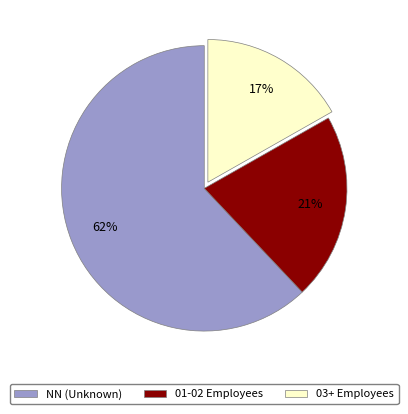

Is there a majority slice in this chart?

Yes